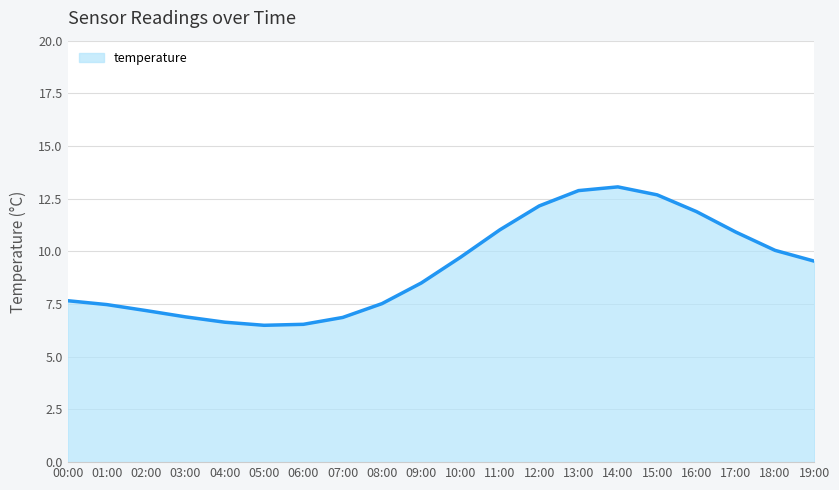

Is it true that the value at 00:00 is 11.6?

False